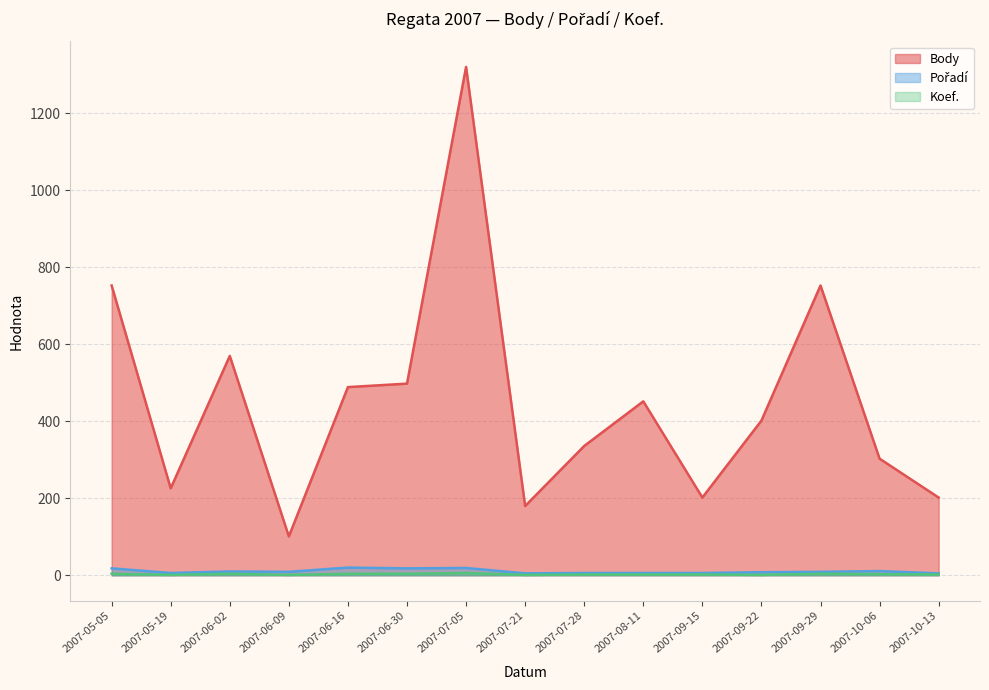

What is the difference between the second highest and minimum values in the Pořadí series?

14